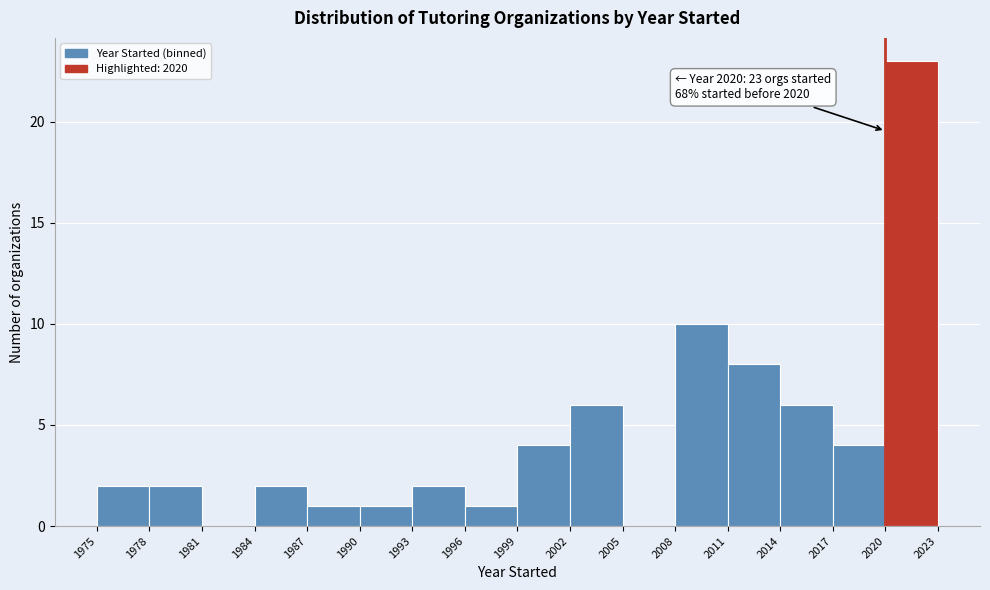

Which range on the x-axis has the tallest bar?

2020 to 2023